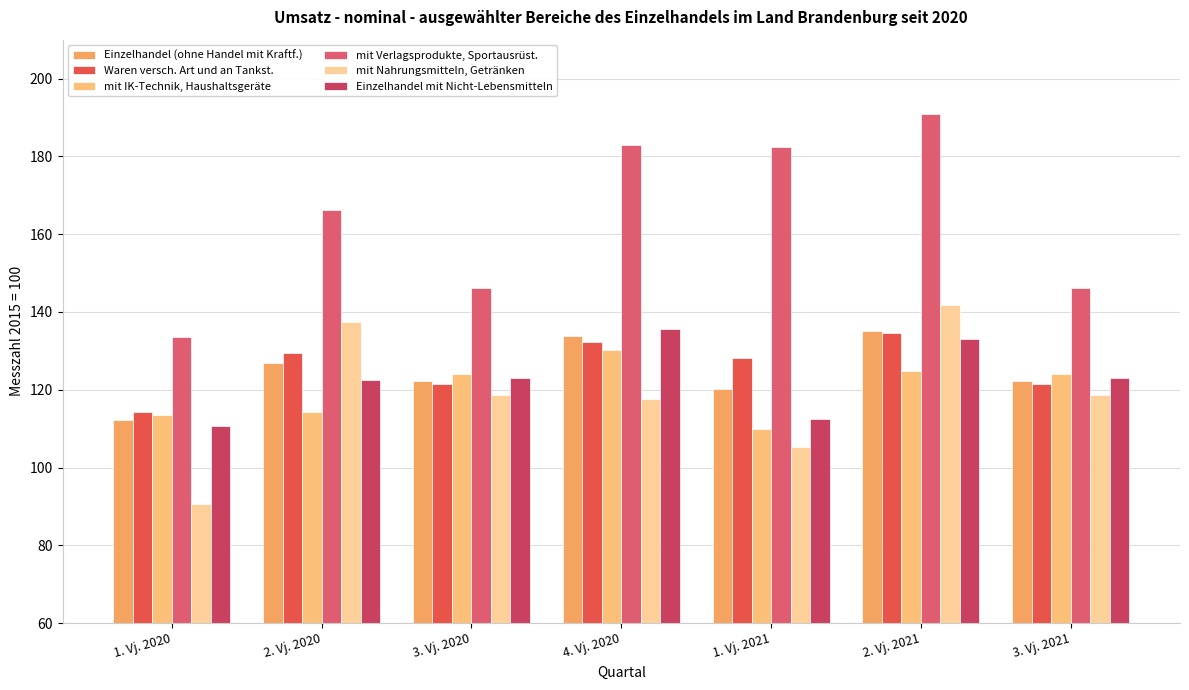

What value does the mit Verlagsprodukte, Sportausrüst. series have at 3. Vj. 2021?

146.1